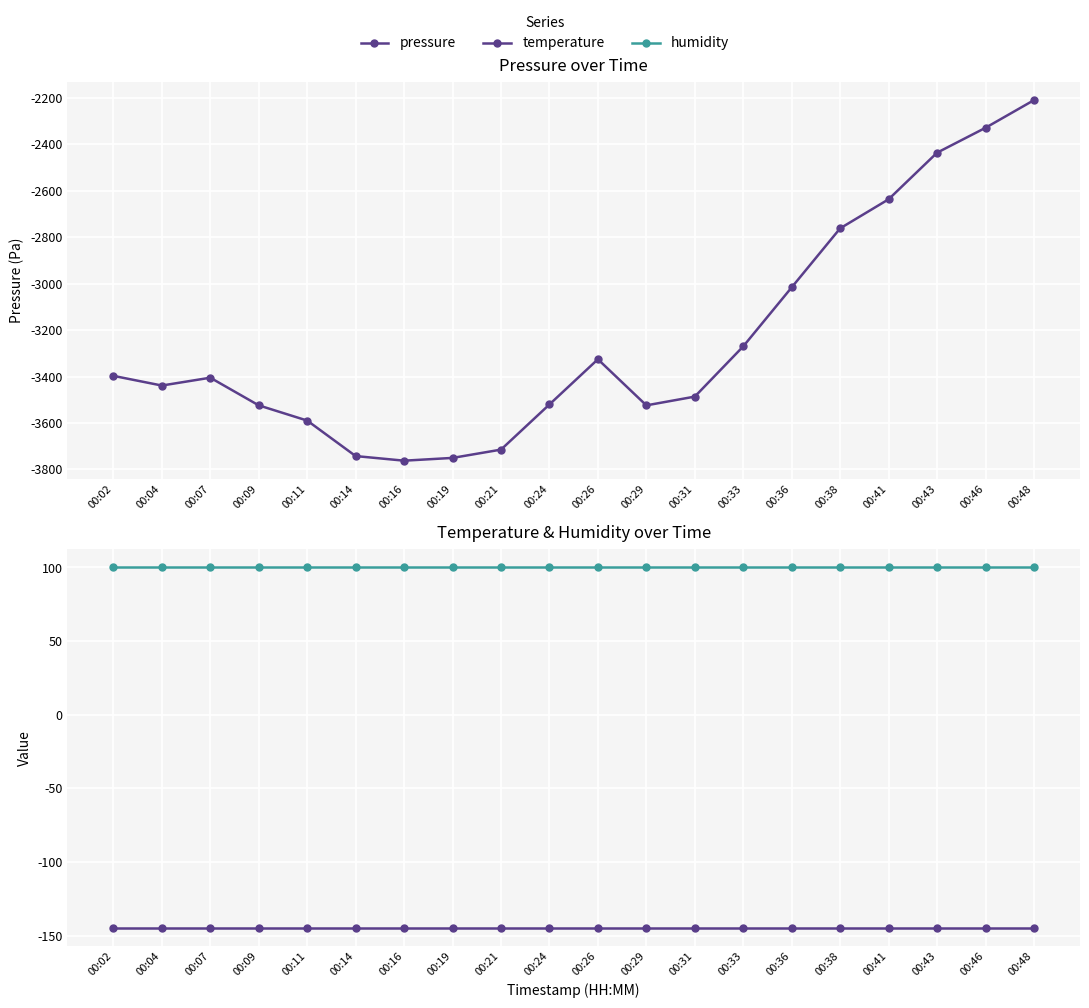

True or false: temperature and humidity cross at least once.

False